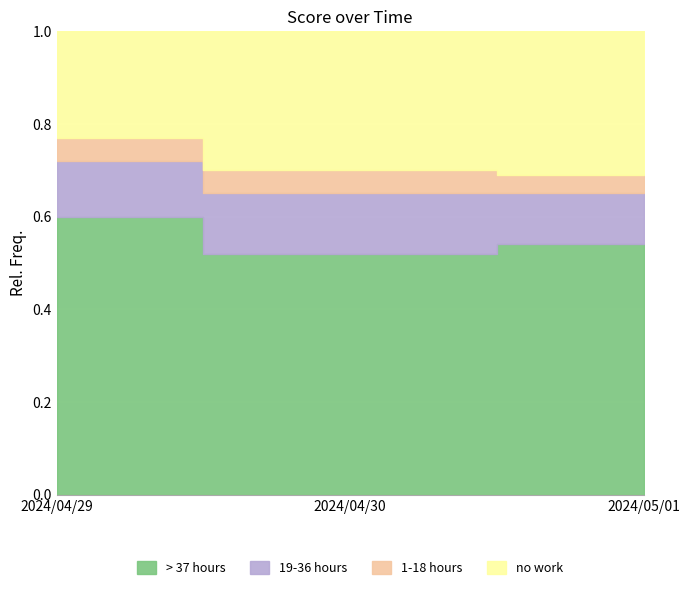

Rank the categories by value from highest to lowest.

2024/04/29, 2024/05/01, 2024/04/30